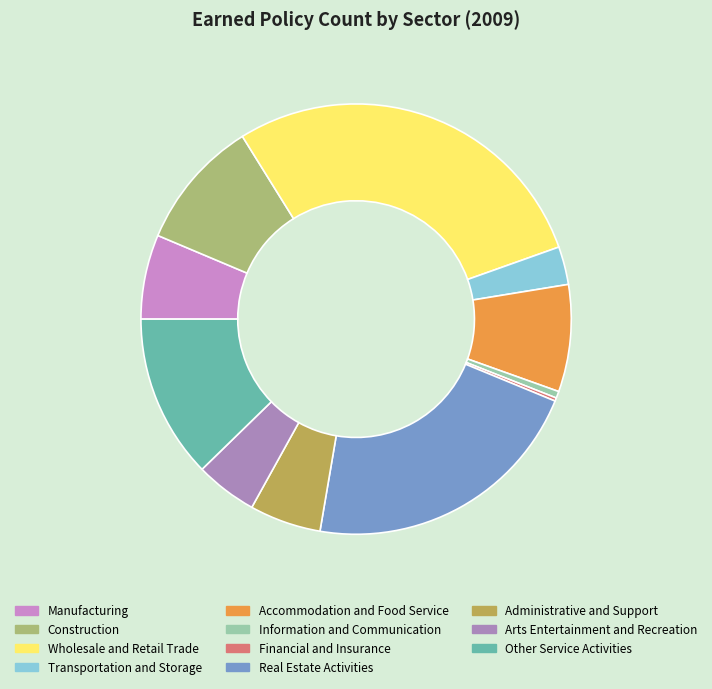

Which category has the biggest portion of the pie?

Wholesale and Retail Trade